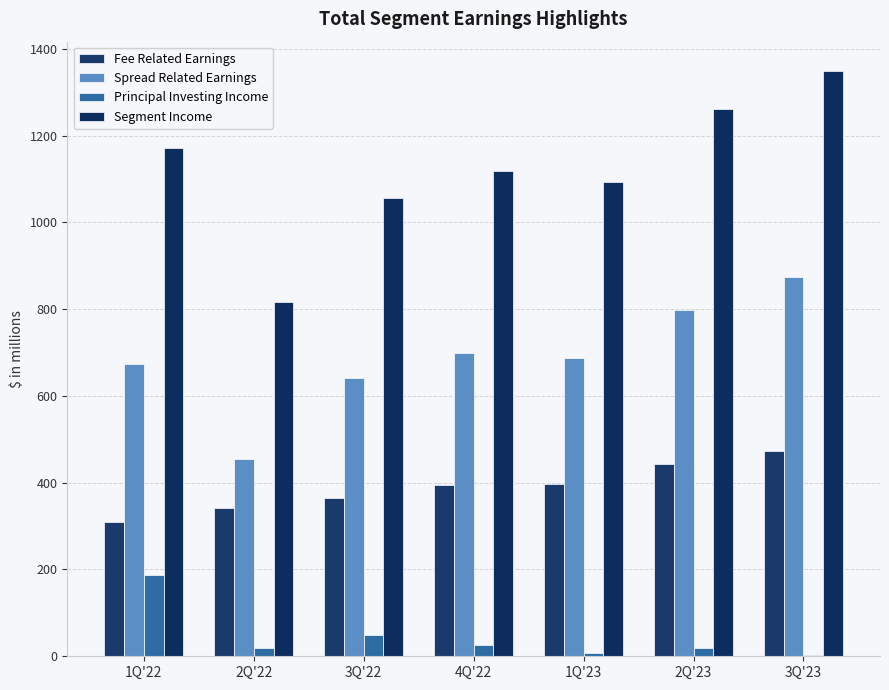

What is the sum of the Fee Related Earnings values at 1Q'22 and 2Q'23?

752